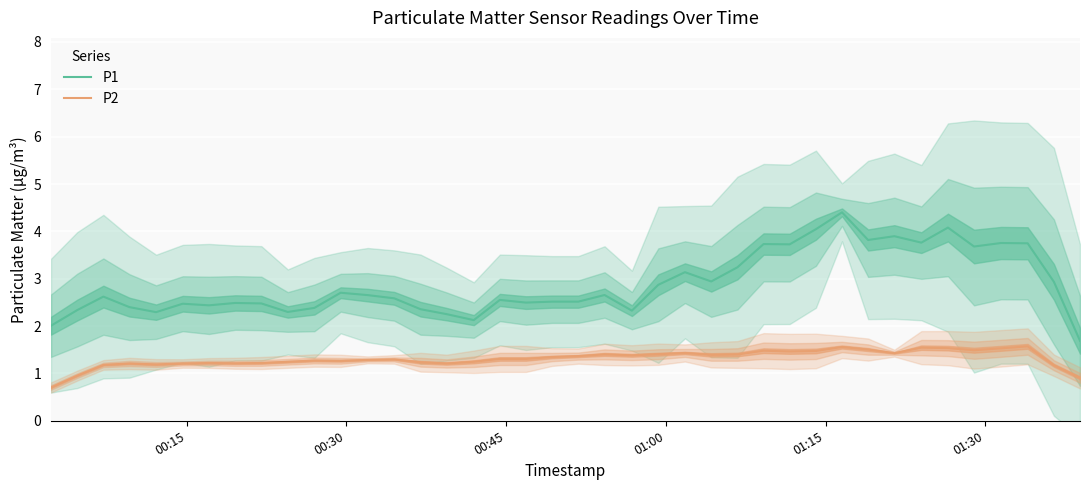

Reading right to left, extract all data points from this chart.

P1: 1.7	2.9	3.7	3.8	3.7	4.1	3.8	3.9	3.8	4.4	4.0	3.7	3.7	3.2	2.9	3.1	2.9	2.3	2.7	2.5	2.5	2.5	2.6	2.1	2.3	2.4	2.6	2.7	2.7	2.4	2.3	2.5	2.5	2.4	2.5	2.3	2.4	2.6	2.3	2.0
P2: 0.9	1.2	1.6	1.5	1.5	1.5	1.5	1.4	1.5	1.6	1.5	1.5	1.5	1.4	1.4	1.4	1.4	1.4	1.4	1.4	1.3	1.3	1.3	1.2	1.2	1.2	1.3	1.3	1.3	1.3	1.2	1.2	1.2	1.2	1.2	1.2	1.2	1.2	1.0	0.7